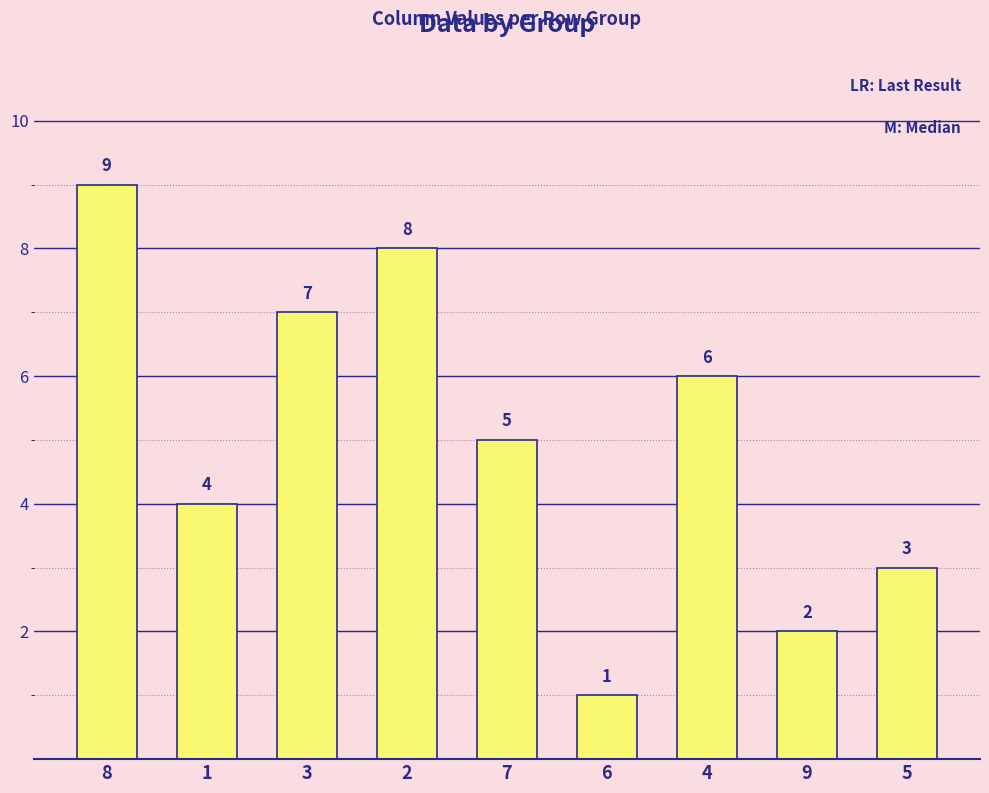

What is the label of the 1st bar from the left?

8